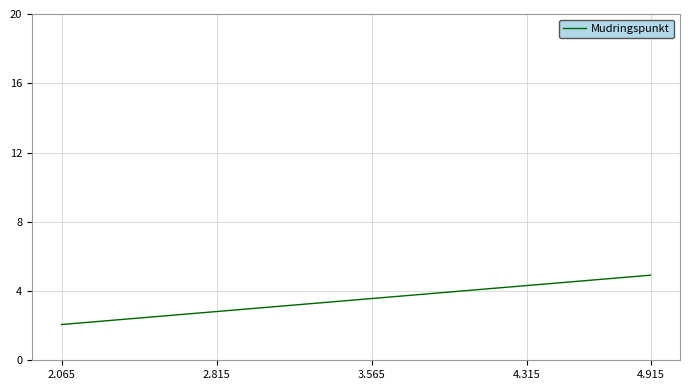

What is the maximum value shown in the chart?

4.9